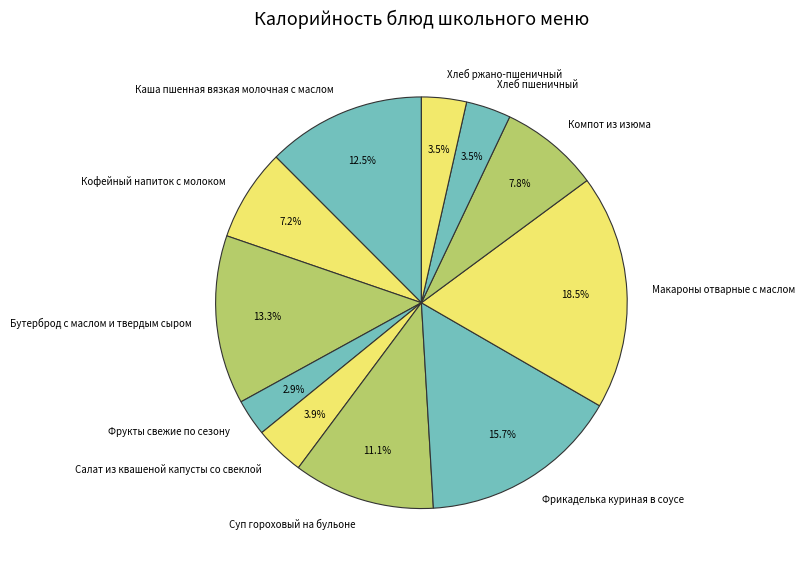

Which category has the biggest portion of the pie?

Макароны отварные с маслом